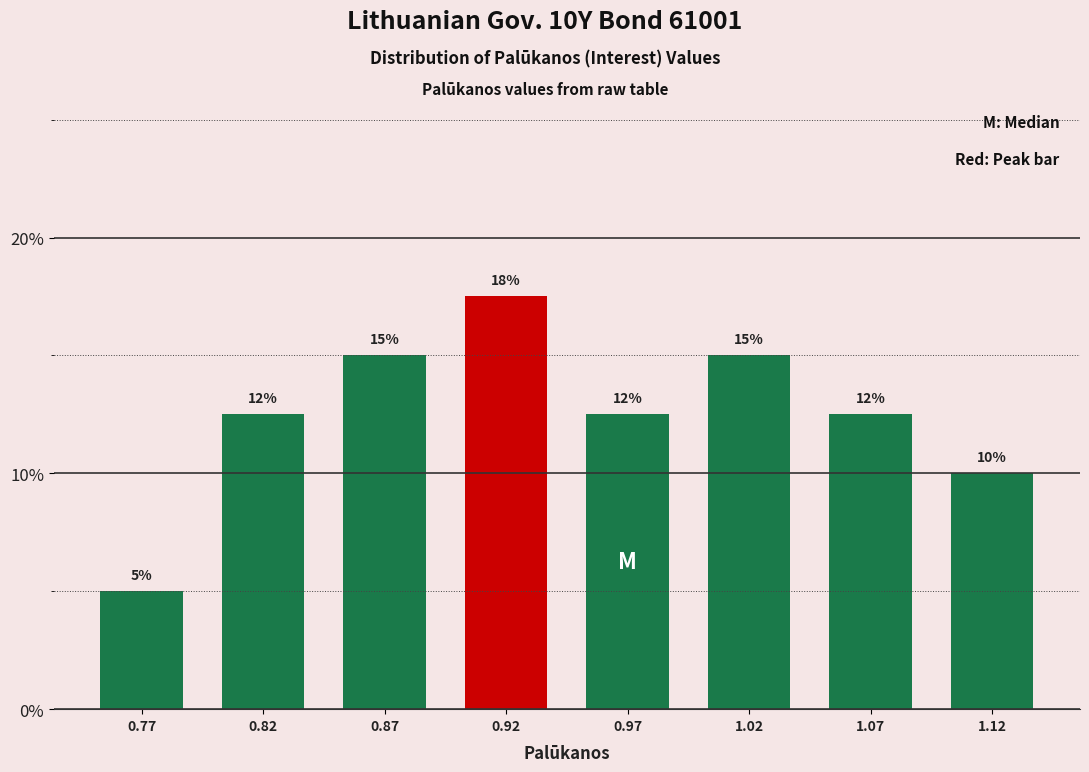

What is the ratio of the value at 0.97 to the value at 1.02?

0.8